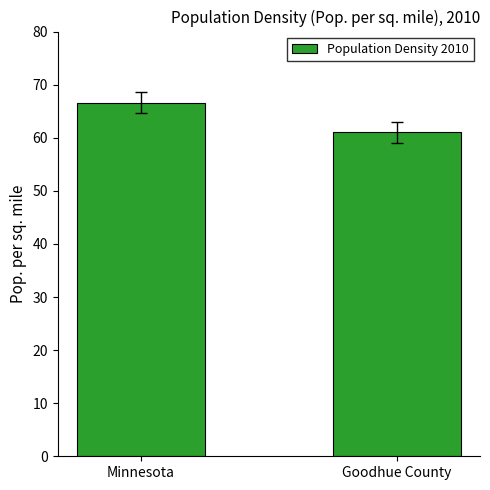

What is the greatest value displayed?

66.6